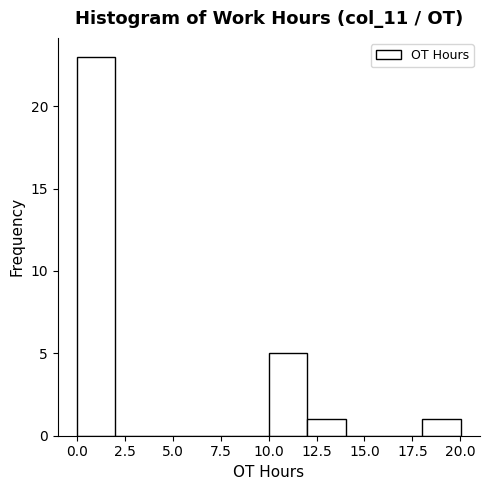

Reading left to right, transcribe this chart: for each bar, give the range it covers on the x-axis and its height. Neither the bar edges nor the heights are printed on the chart, so give them approximately, as read against the axes.

0 to 2: 23
2 to 4: 0
4 to 6: 0
6 to 8: 0
8 to 10: 0
10 to 12: 5
12 to 14: 1
14 to 16: 0
16 to 18: 0
18 to 20: 1